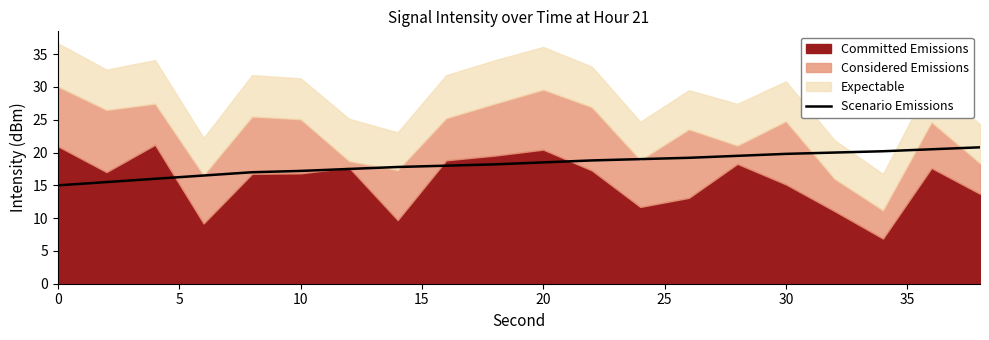

What is the maximum value for Scenario Emissions?

20.8